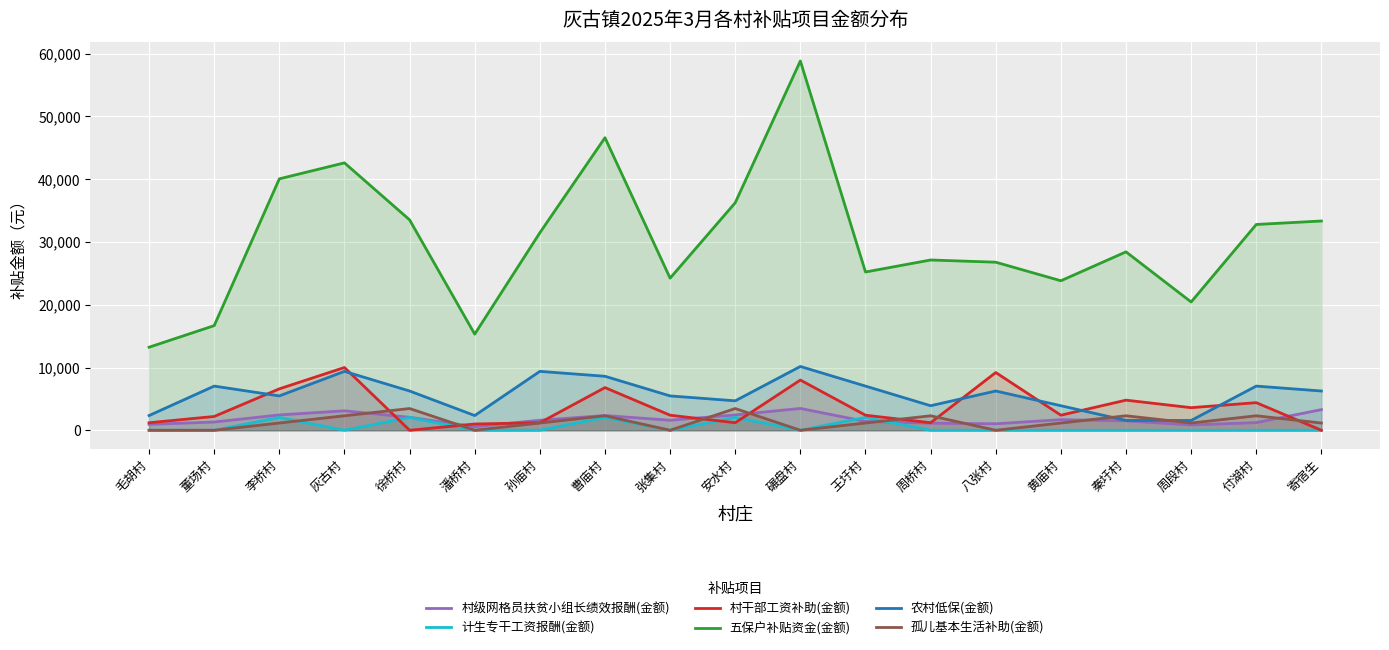

Which has a higher value, 安水村 or 秦圩村?

安水村